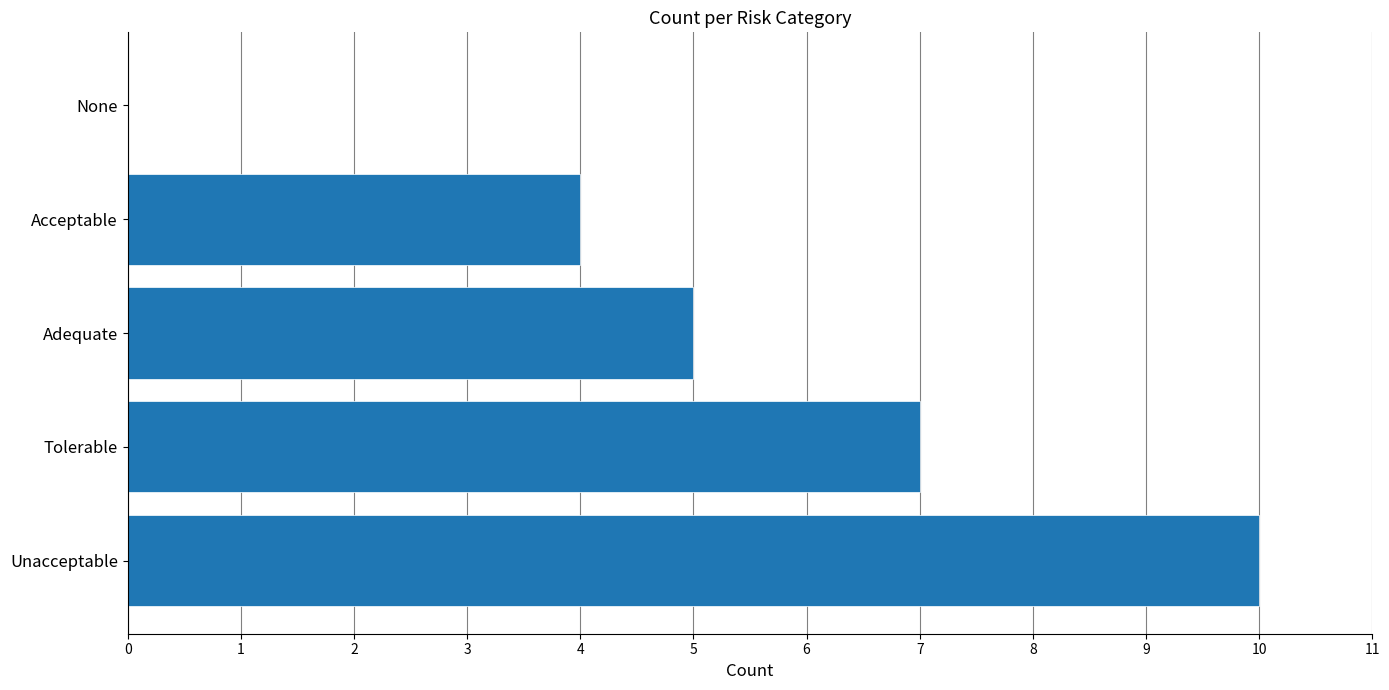

True or false: the data shows 5 at Acceptable.

False